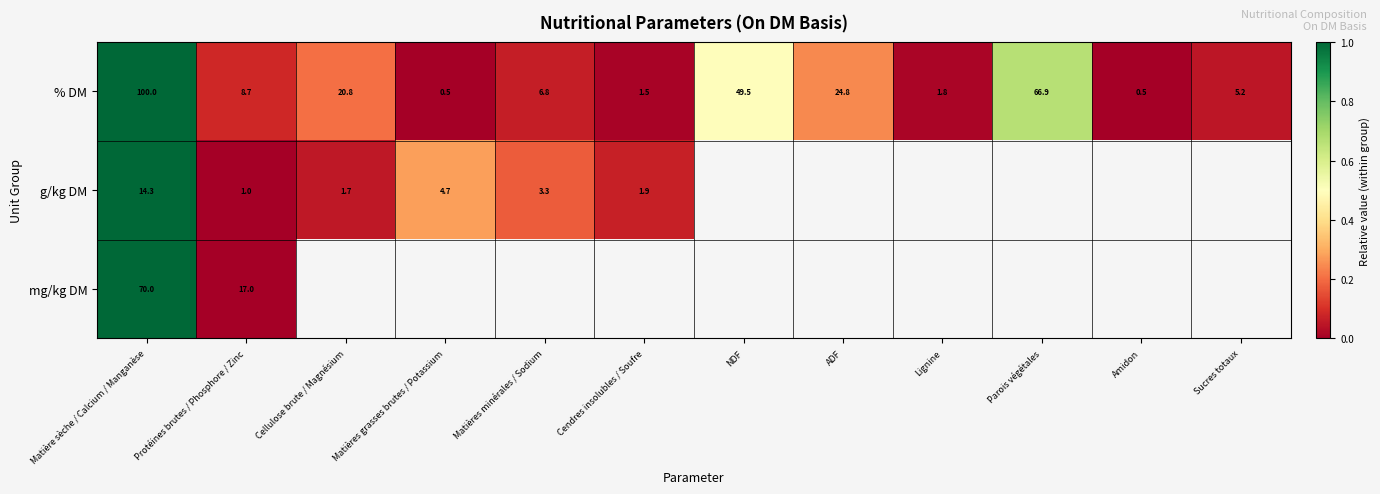

What is the minimum value for % DM?

0.5